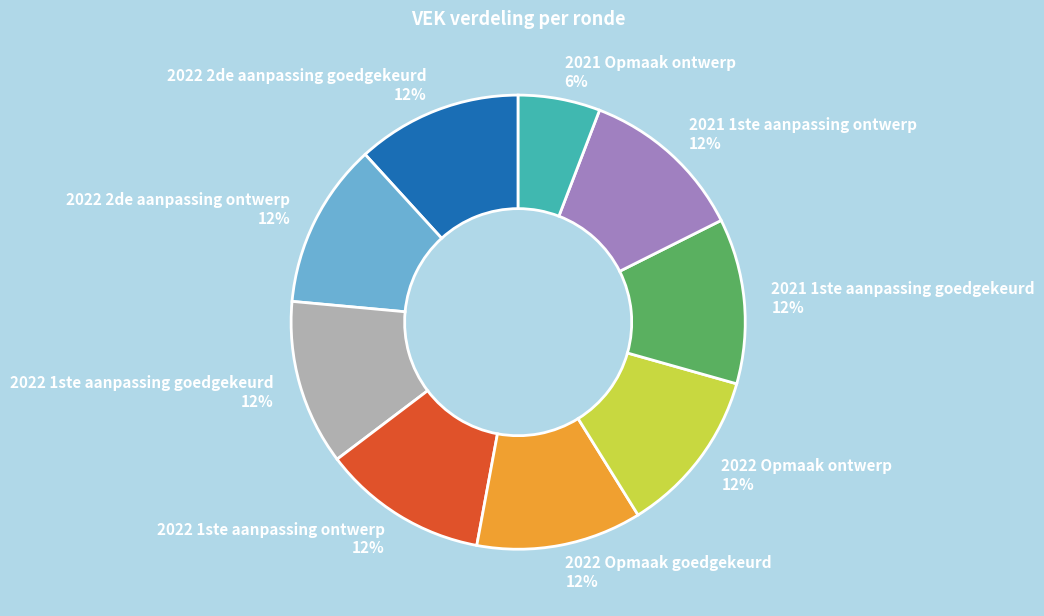

True or false: 2022 1ste aanpassing goedgekeurd accounts for 1% of the total.

False